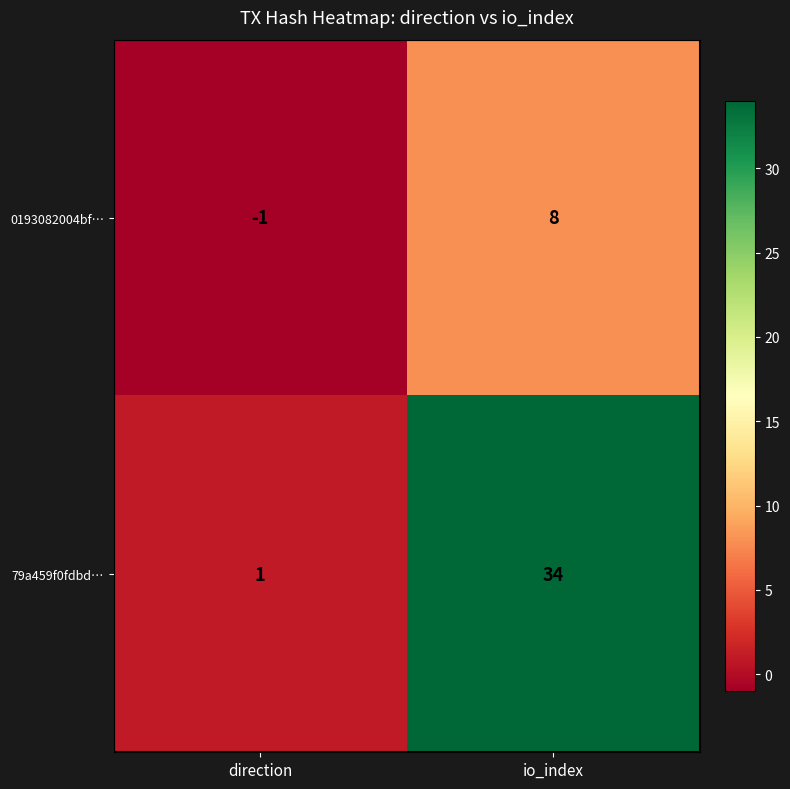

What is the difference between the 79a459f0fdbd… values at direction and io_index?

33